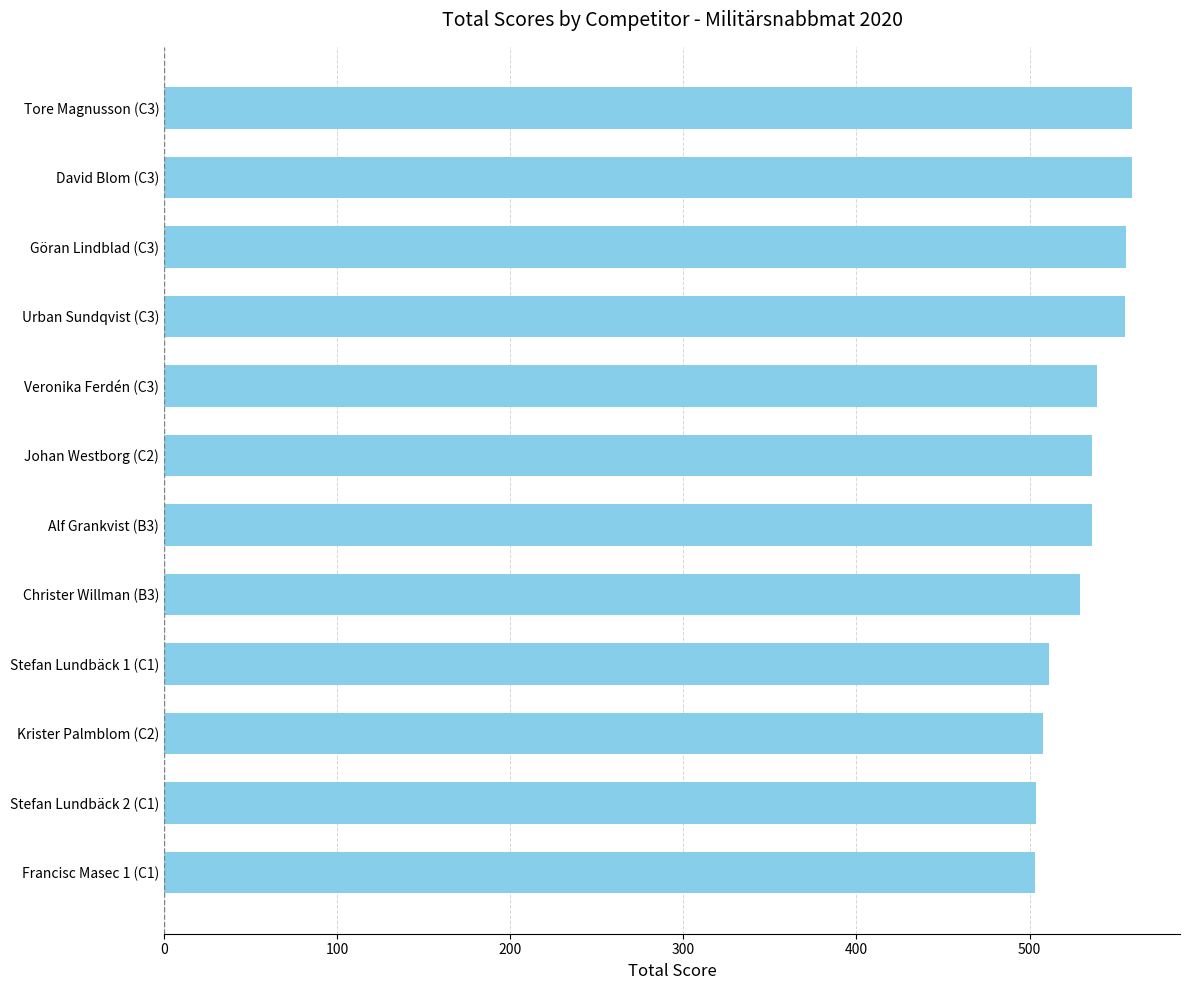

What is the smallest value displayed?

503